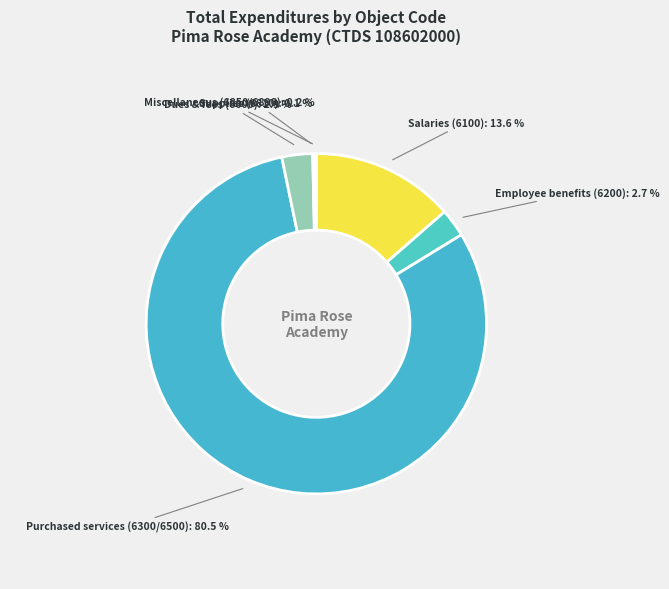

Which slice is the largest?

Purchased services (6300/6500)